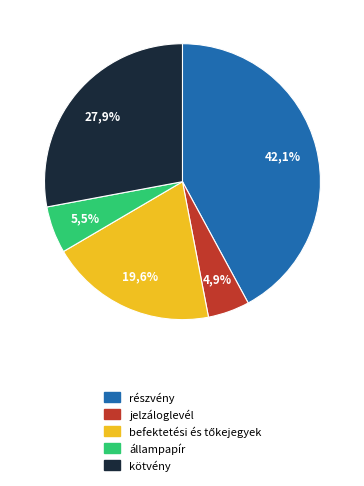

To the nearest percent, what percentage of the pie is jelzáloglevél?

5%